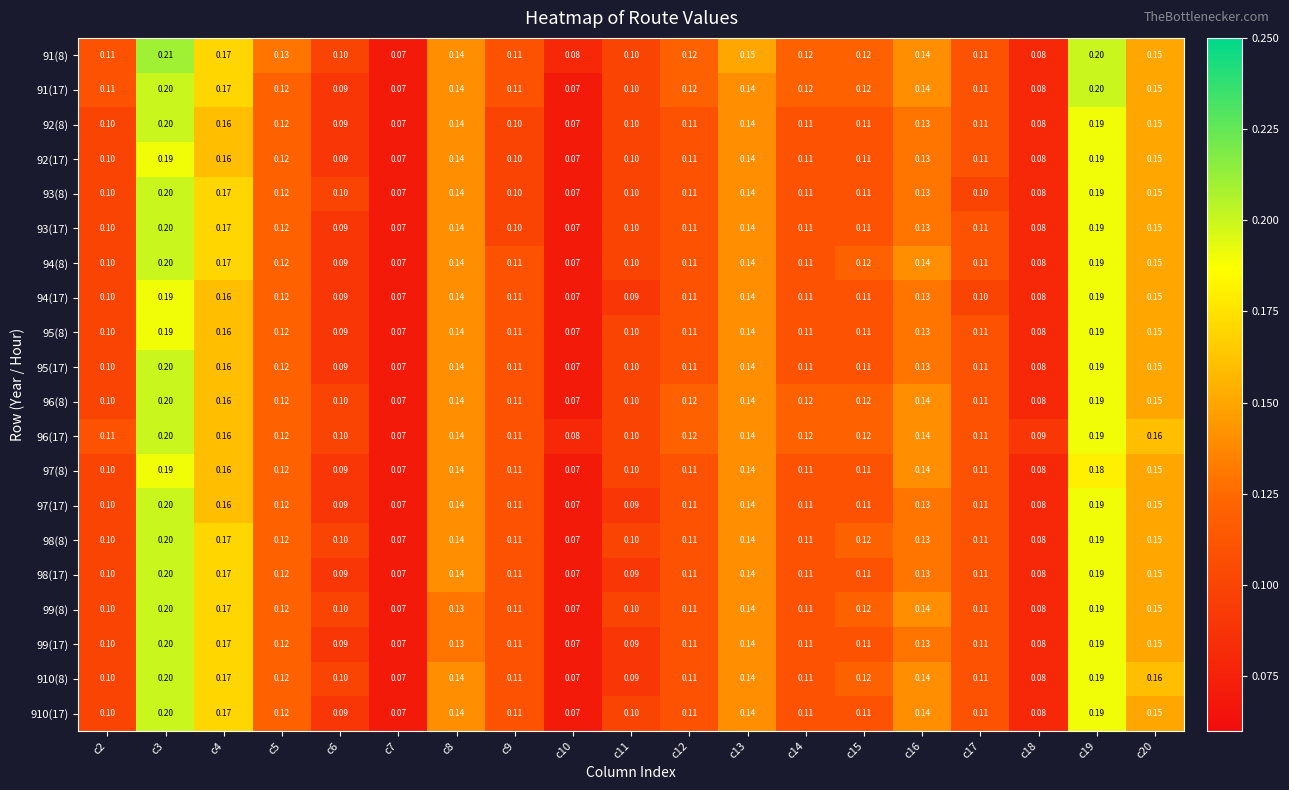

Is the value of 93(8) at c9 greater than the value of 98(8) at c15?

No